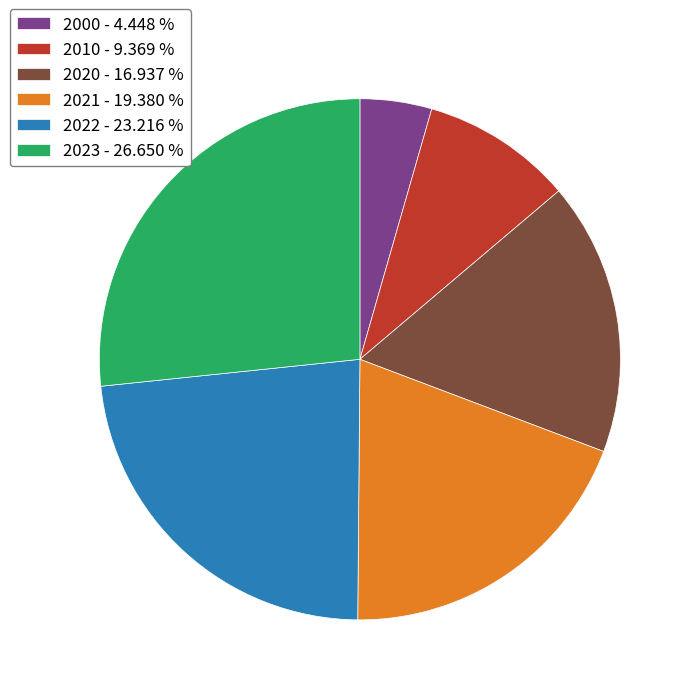

What is the ratio of the value at 2021 - 19.380 % to the value at 2023 - 26.650 %?

0.7